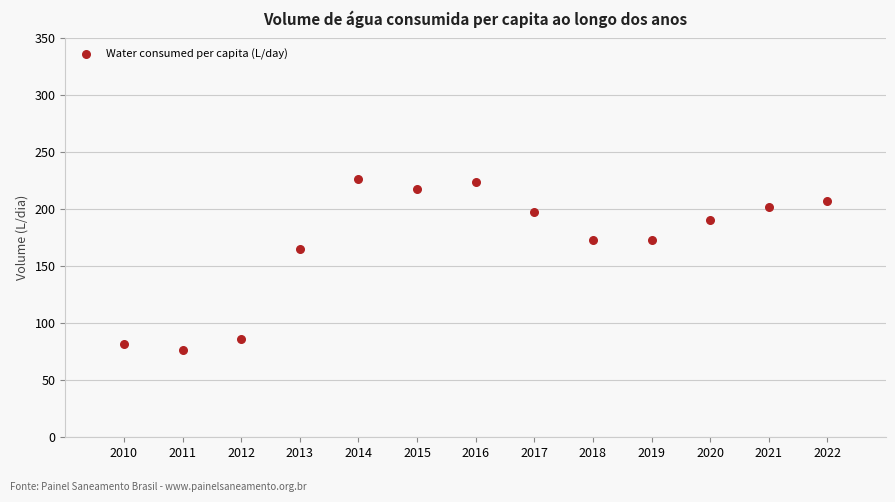

What Y value in the scatter plot is closest to 151?

165.1